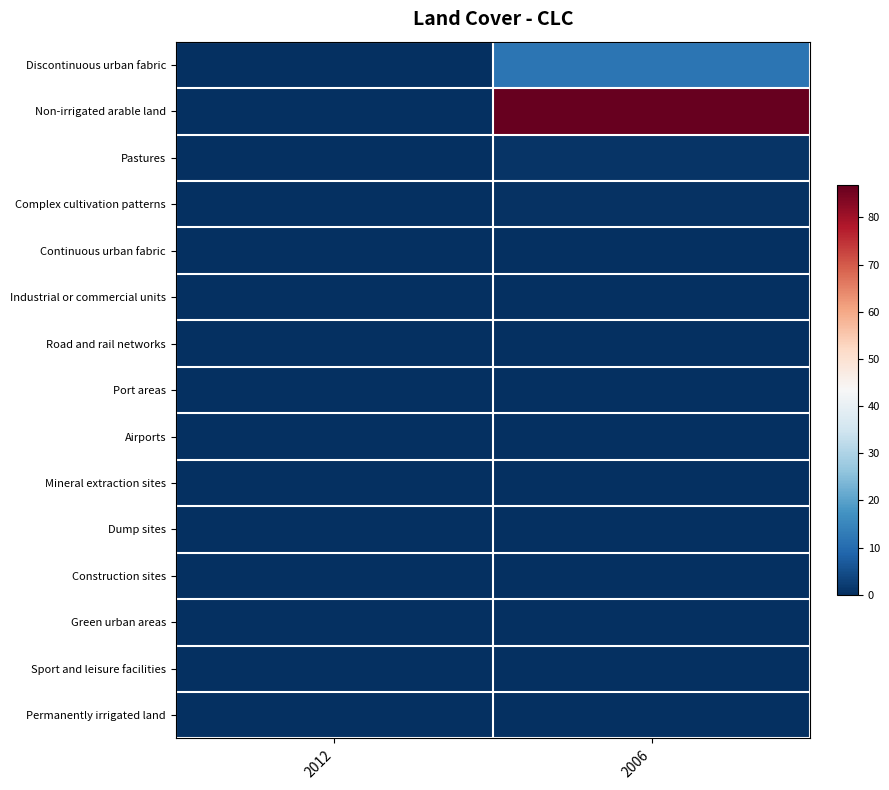

Reading left to right, what are all the values shown in this chart?

Discontinuous urban fabric: 2012=0.0	2006=11.8
Non-irrigated arable land: 2012=0.0	2006=86.8
Pastures: 2012=0.0	2006=1.0
Complex cultivation patterns: 2012=0.0	2006=0.4
Continuous urban fabric: 2012=0.0	2006=0.0
Industrial or commercial units: 2012=0.0	2006=0.0
Road and rail networks: 2012=0.0	2006=0.0
Port areas: 2012=0.0	2006=0.0
Airports: 2012=0.0	2006=0.0
Mineral extraction sites: 2012=0.0	2006=0.0
Dump sites: 2012=0.0	2006=0.0
Construction sites: 2012=0.0	2006=0.0
Green urban areas: 2012=0.0	2006=0.0
Sport and leisure facilities: 2012=0.0	2006=0.0
Permanently irrigated land: 2012=0.0	2006=0.0